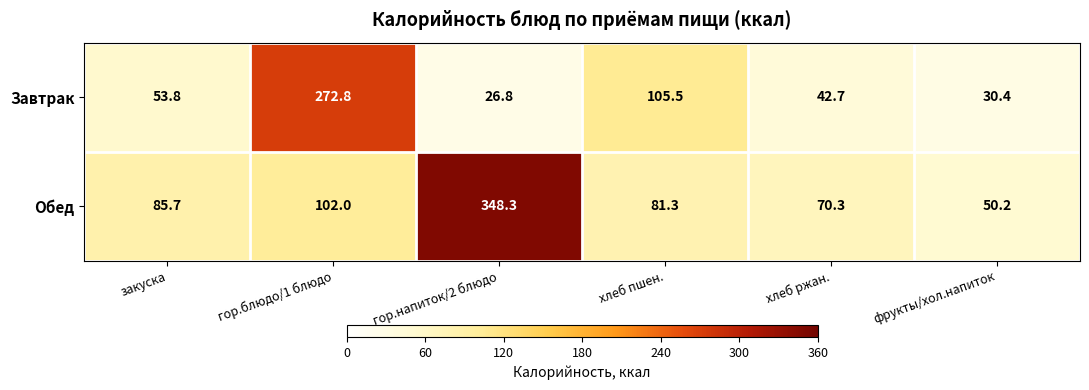

What is the difference between the maximum and minimum values in the Завтрак series?

246.0